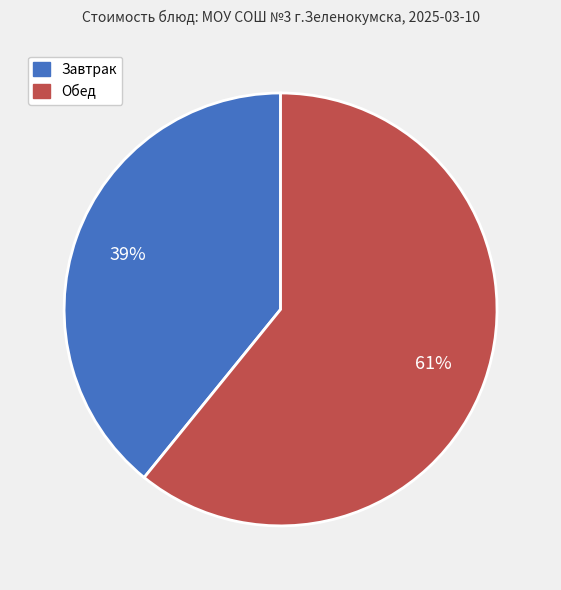

To the nearest percent, what is the difference between the largest and smallest slice percentages?

22%